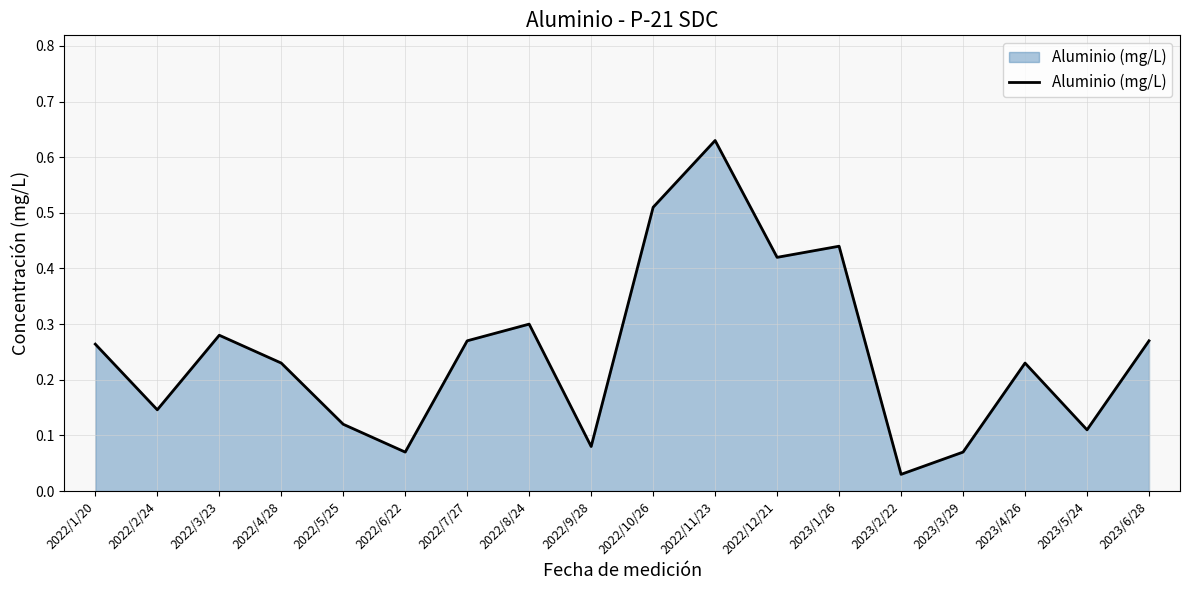

Where is the data nearest to the value 0?

2023/2/22